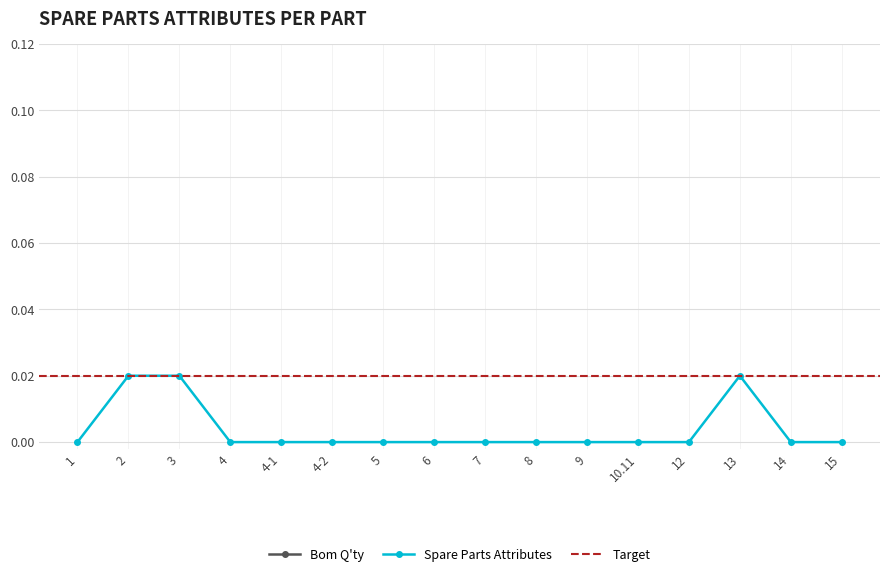

True or false: Bom Q'ty has more than 1 interior local peaks.

False